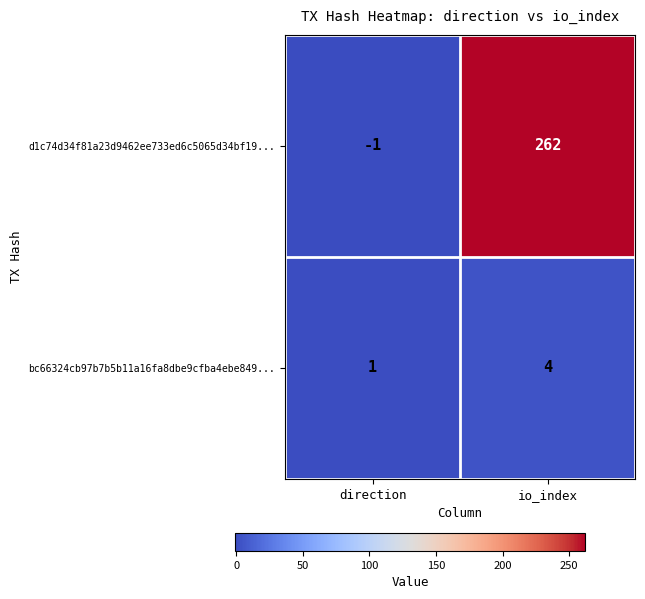

What is the total value across all series at io_index?

266